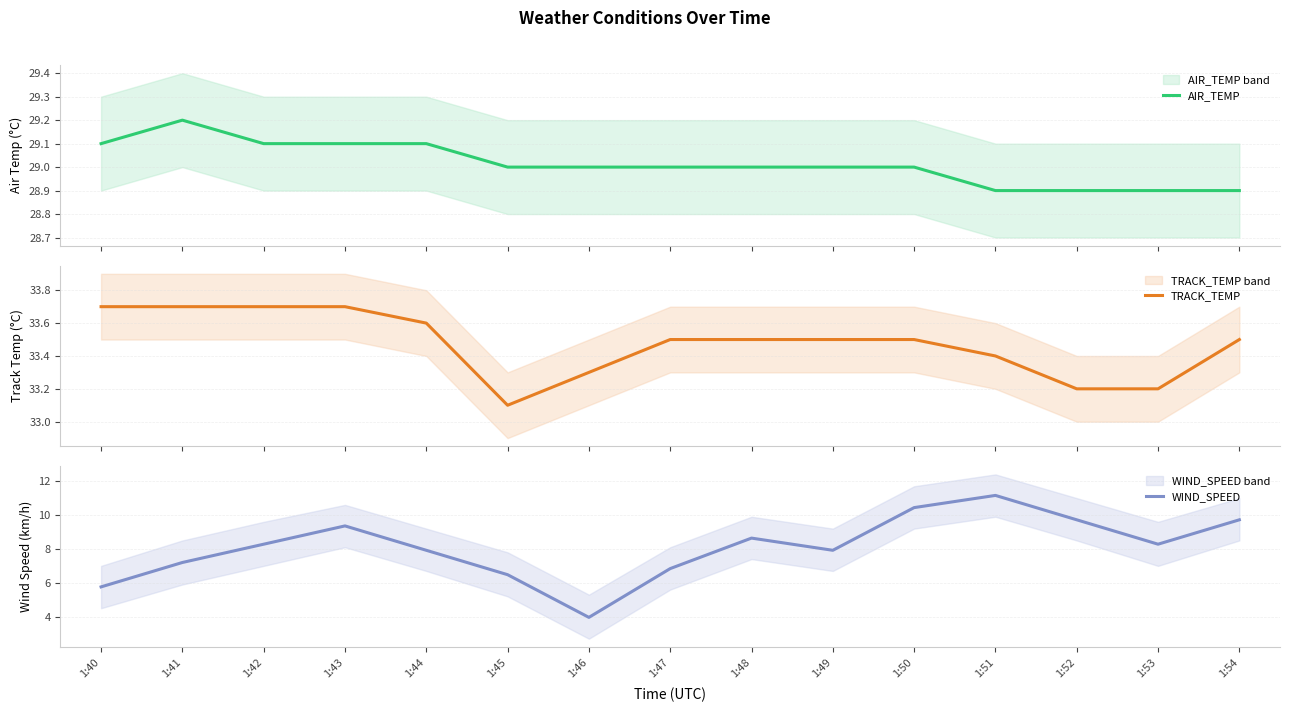

At 1:48, list the series in order from smallest to largest.

WIND_SPEED, AIR_TEMP, TRACK_TEMP